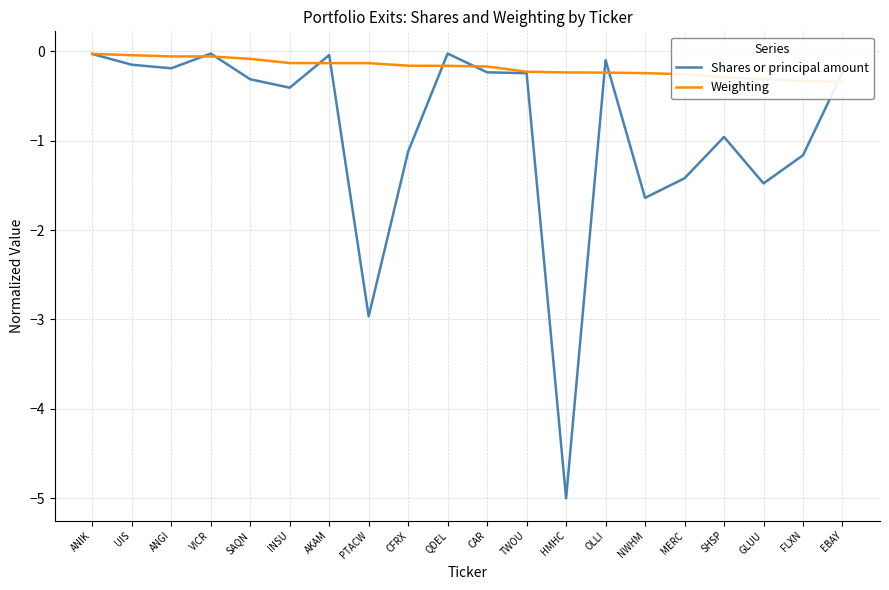

Is the value of Weighting at OLLI greater than the value of Shares or principal amount at TWOU?

Yes